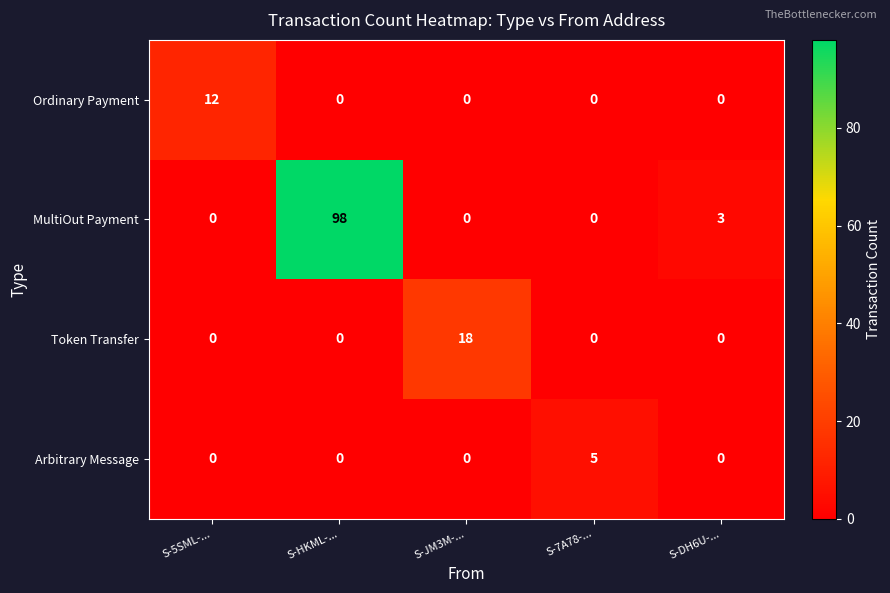

At which category is the sum across all series the highest?

S-HKML-...